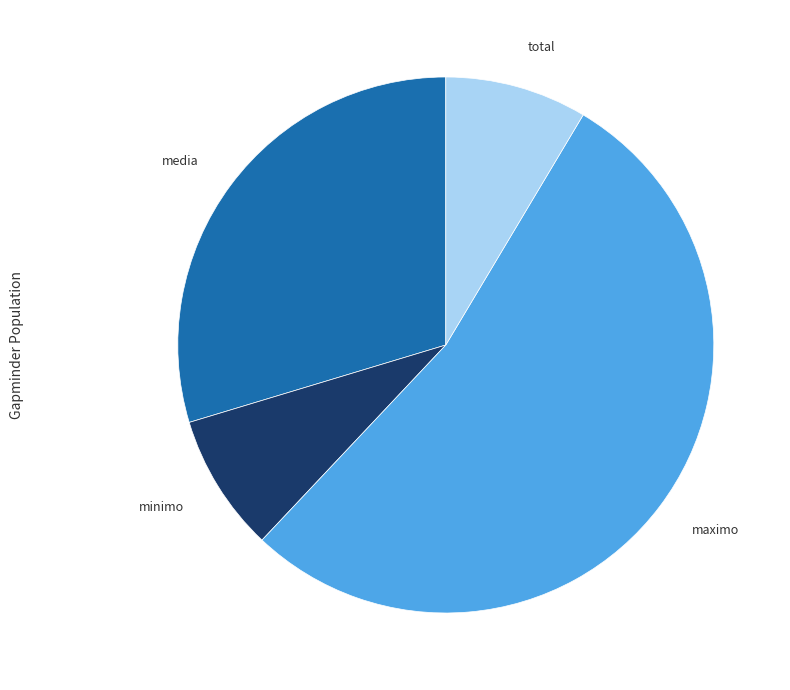

Do maximo and media together represent more than half of the pie?

Yes